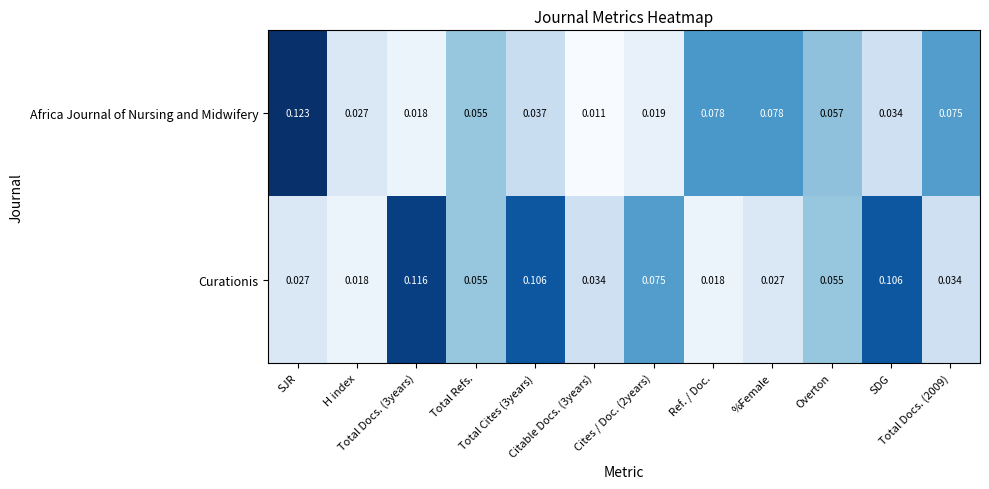

At which category does the chart reach its minimum across all series?

Citable Docs. (3years)